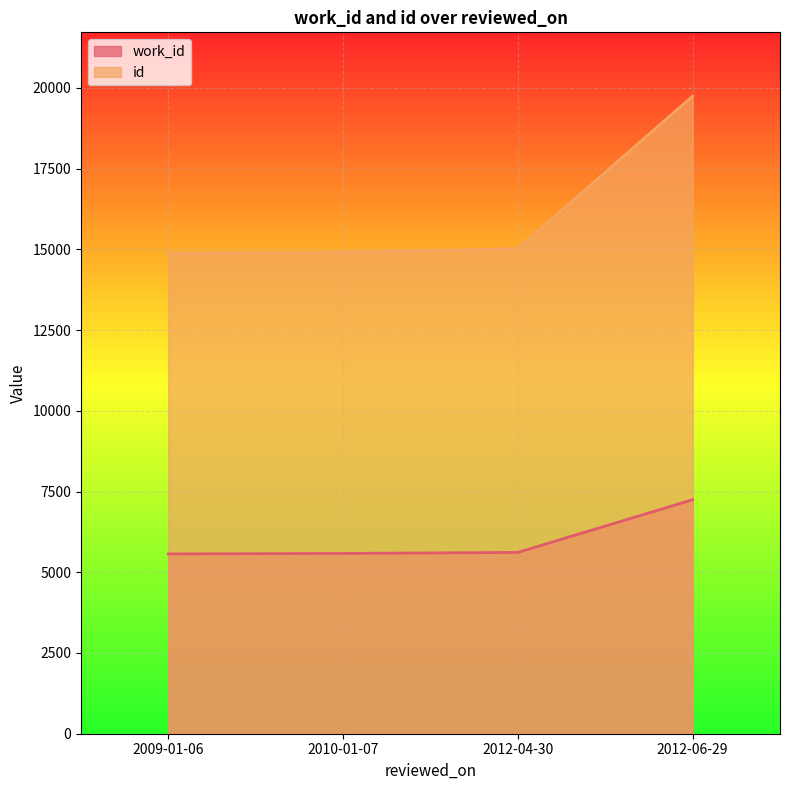

Rank the series at 2012-06-29 from lowest to highest value.

work_id, id